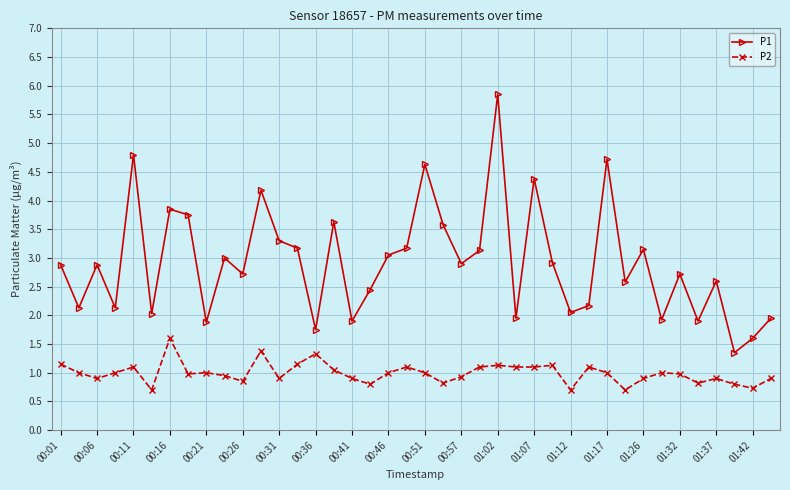

What is the sum of all P2 values?

39.7